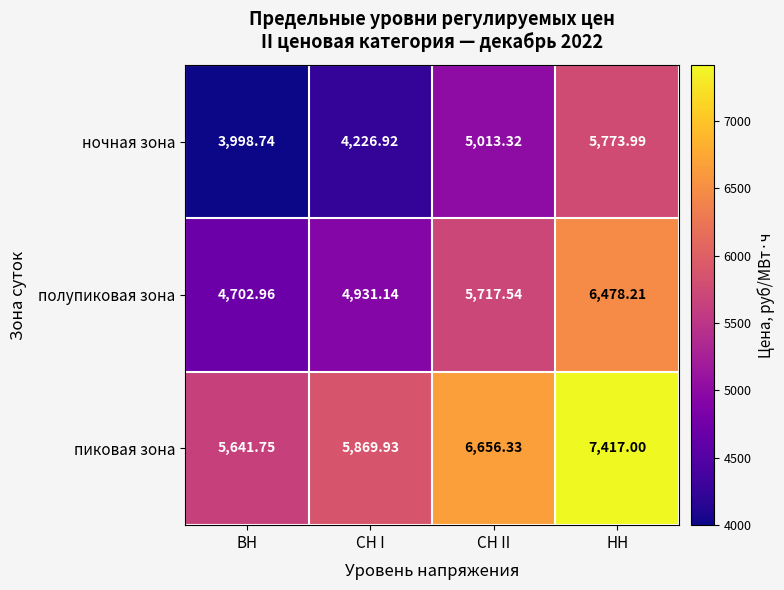

Which series has the largest total across all categories?

пиковая зона